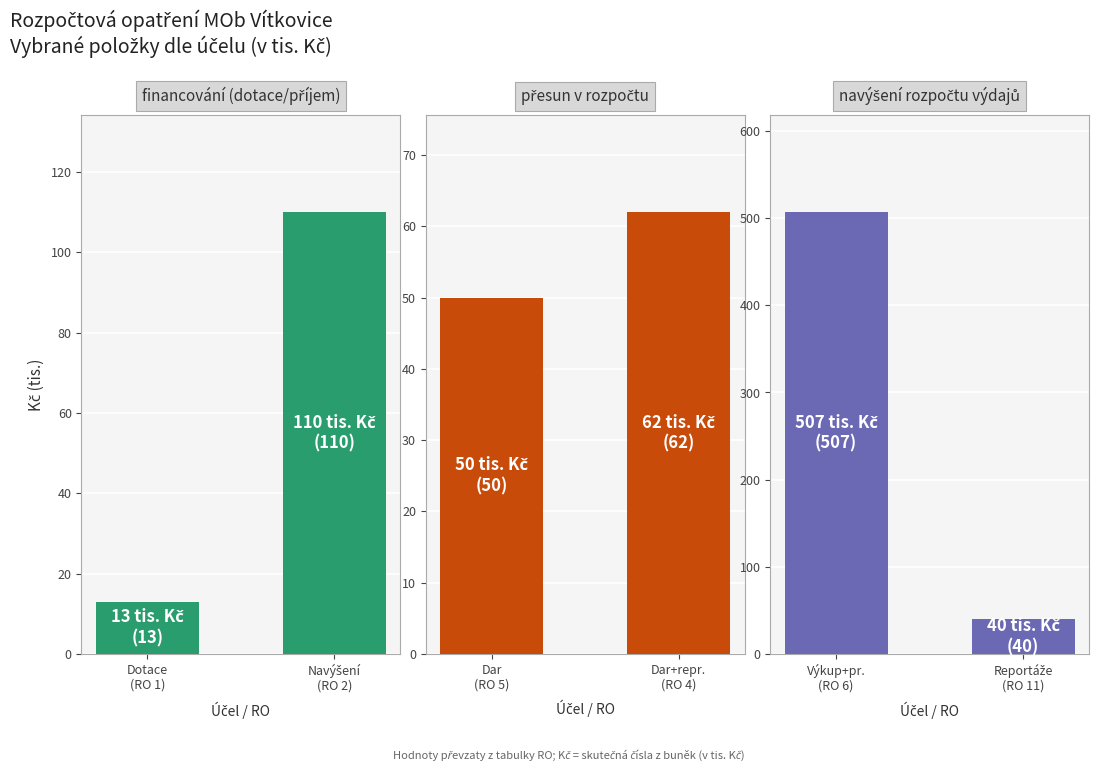

The přesun v rozpočtu series shows 102 at Dar+repr. (RO 4). True or false?

False